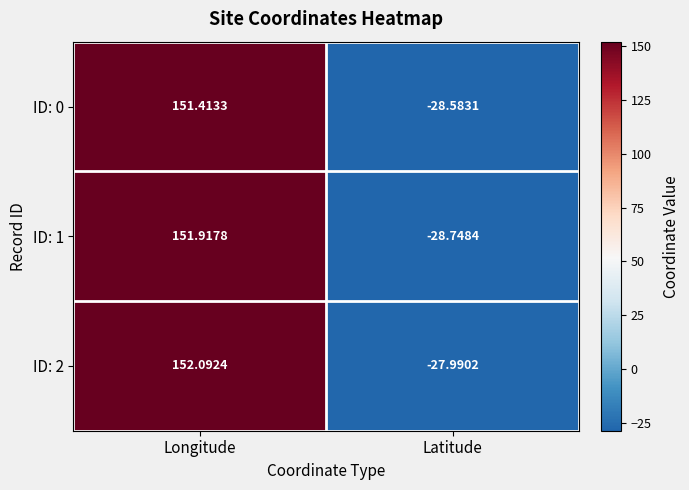

List the series in order of their overall mean, lowest first.

ID: 0, ID: 1, ID: 2